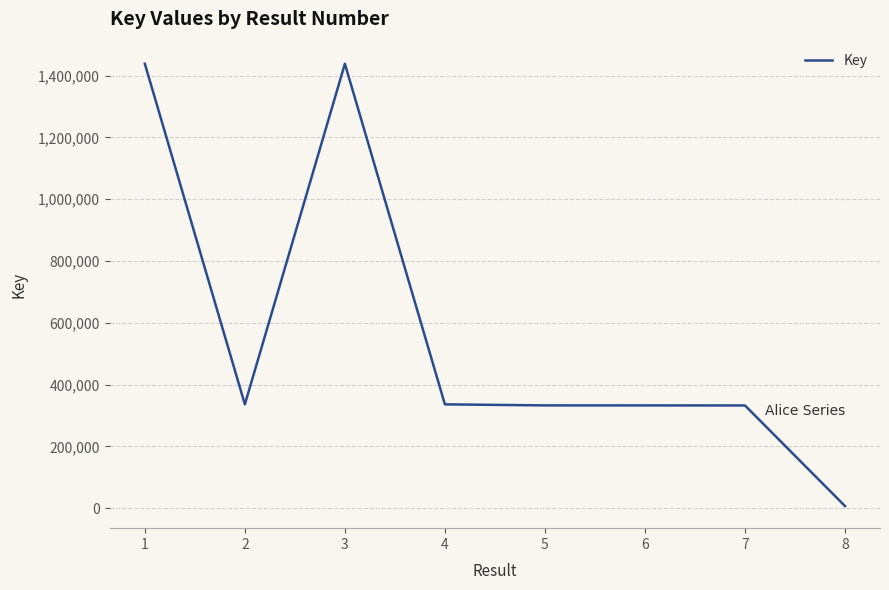

True or false: the data shows 1438621 at 1.

True